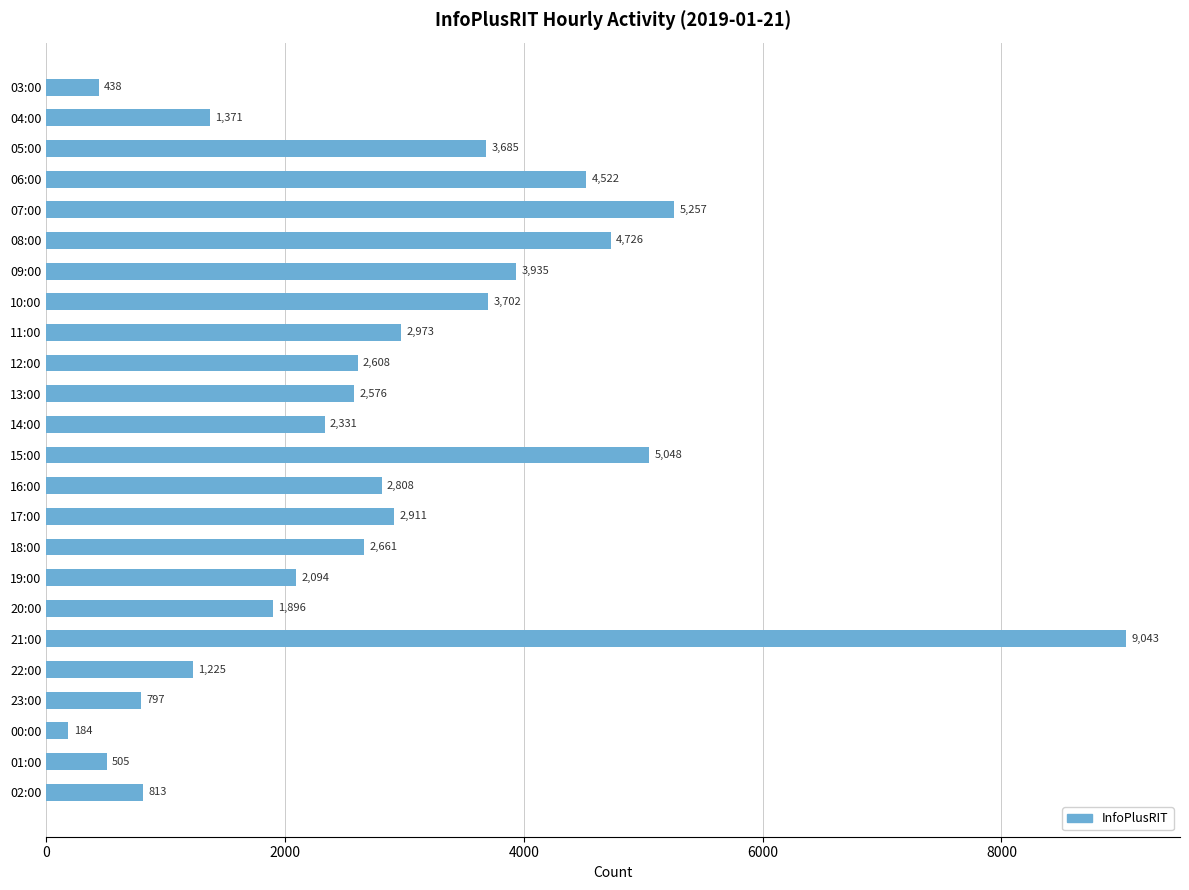

What is the label of the 20th bar from the bottom?

07:00